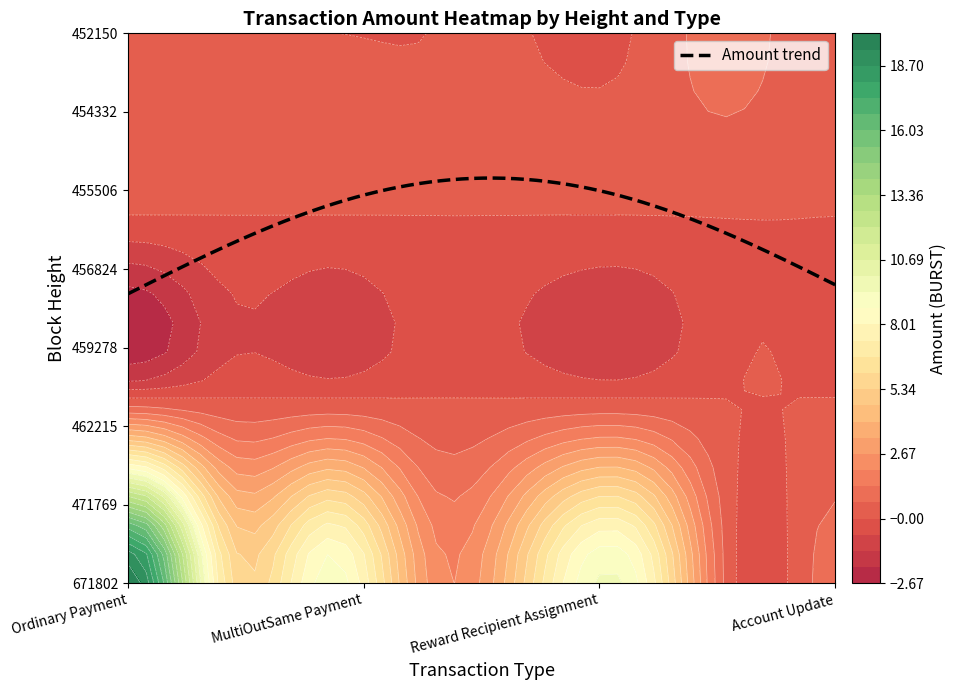

What is the total value across all series at 2?

9.2